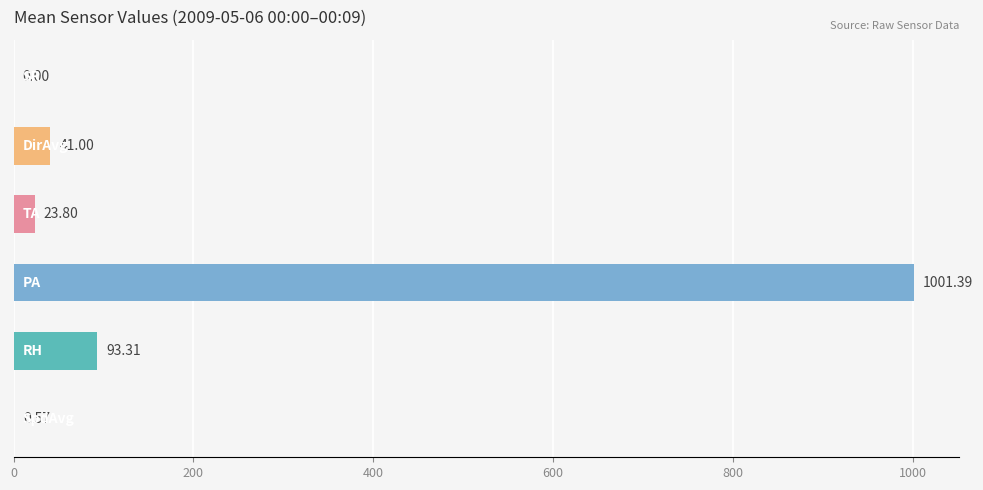

What is the sum of all values?

1160.1